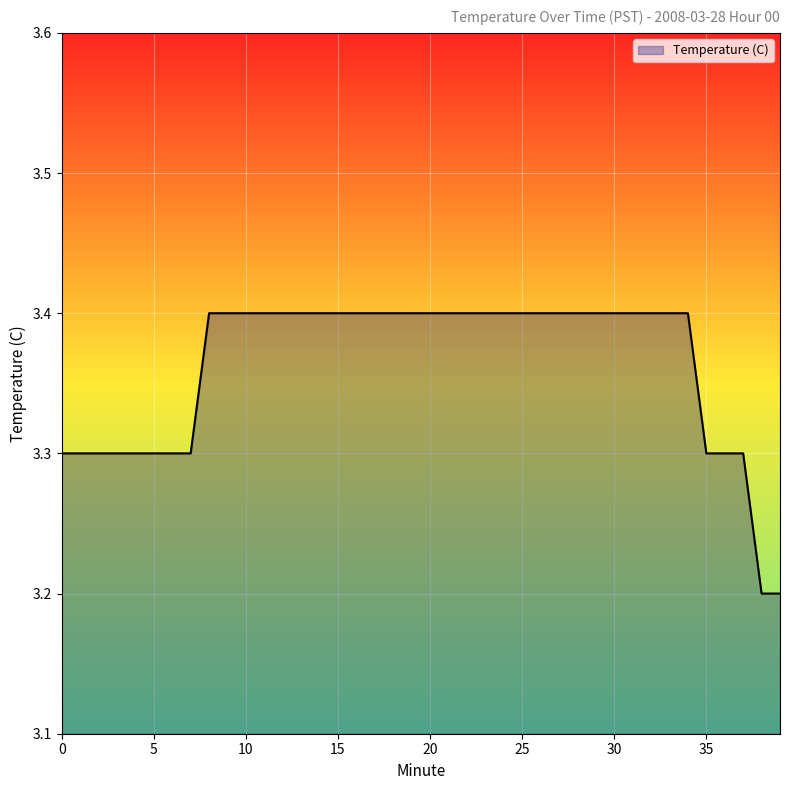

What is the maximum value shown in the chart?

3.4